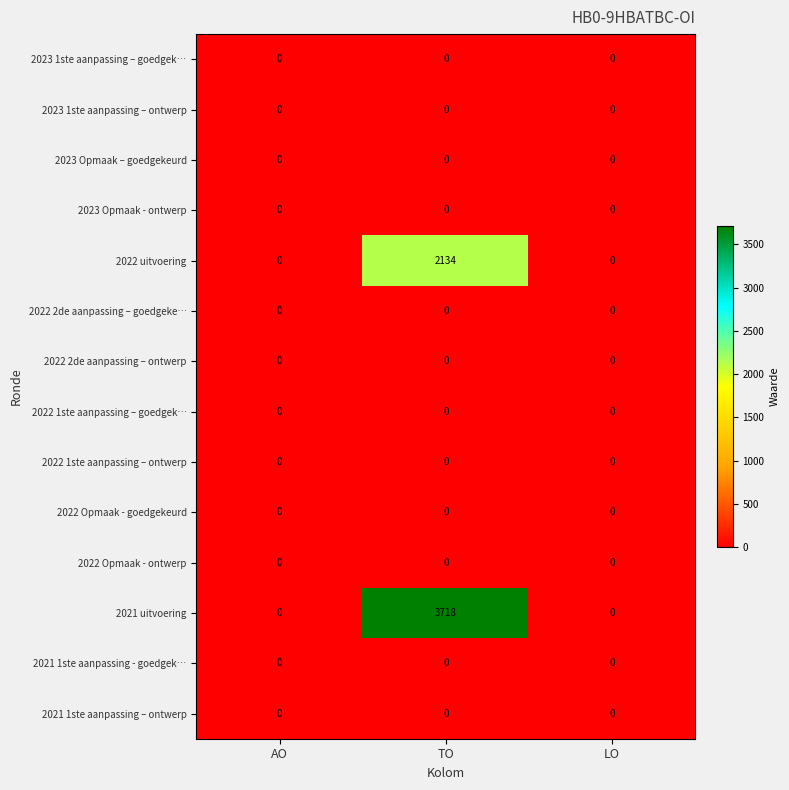

What is the greatest value displayed?

3718